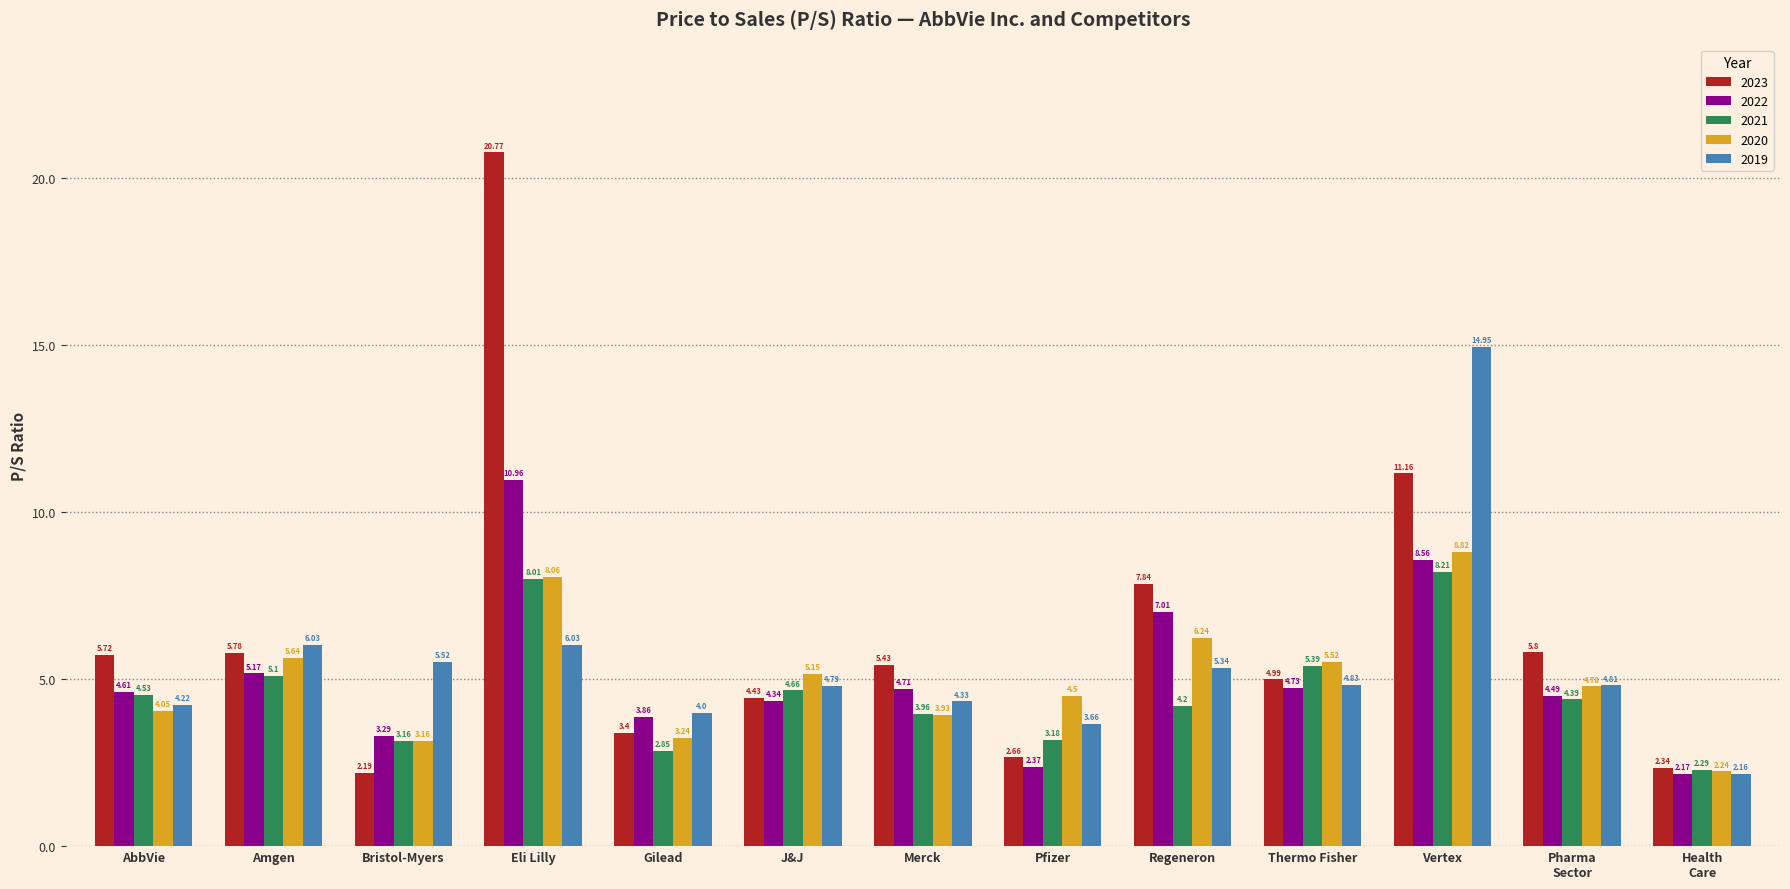

At which category is the sum across all series the highest?

Eli Lilly